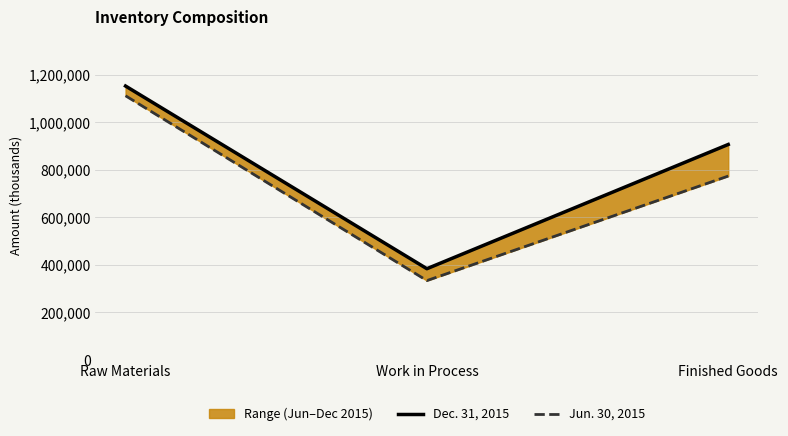

The value of Dec. 31, 2015 at Finished Goods is 1434537. True or false?

False